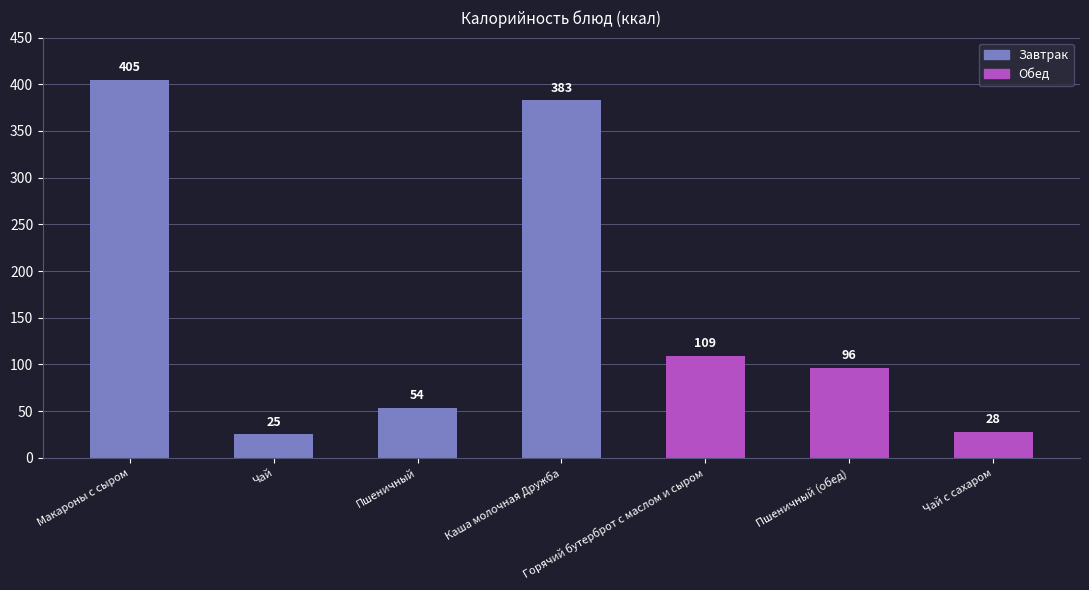

What is the change in value from Пшеничный (обед) to Чай с сахаром?

-68.5